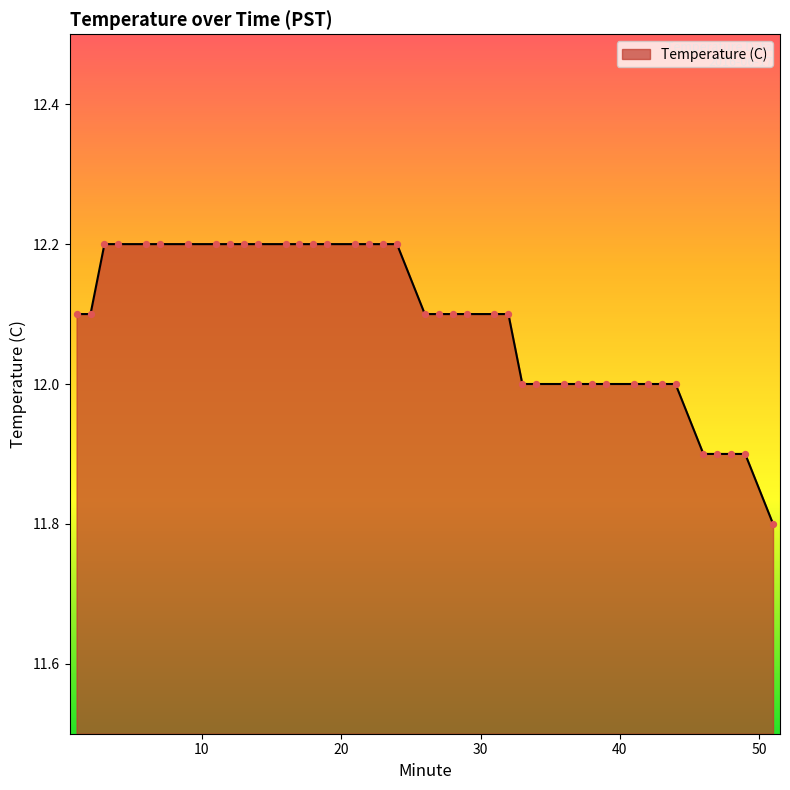

What is the difference between the maximum and minimum values?

0.4